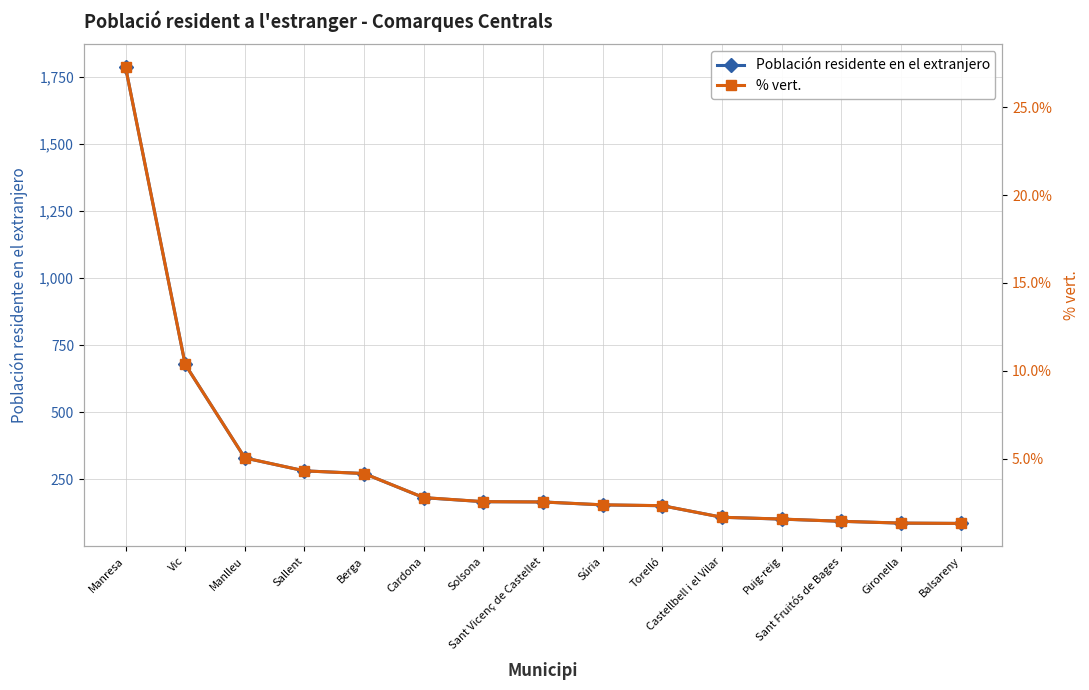

True or false: Población residente en el extranjero has a value of 679.0 at Vic.

True